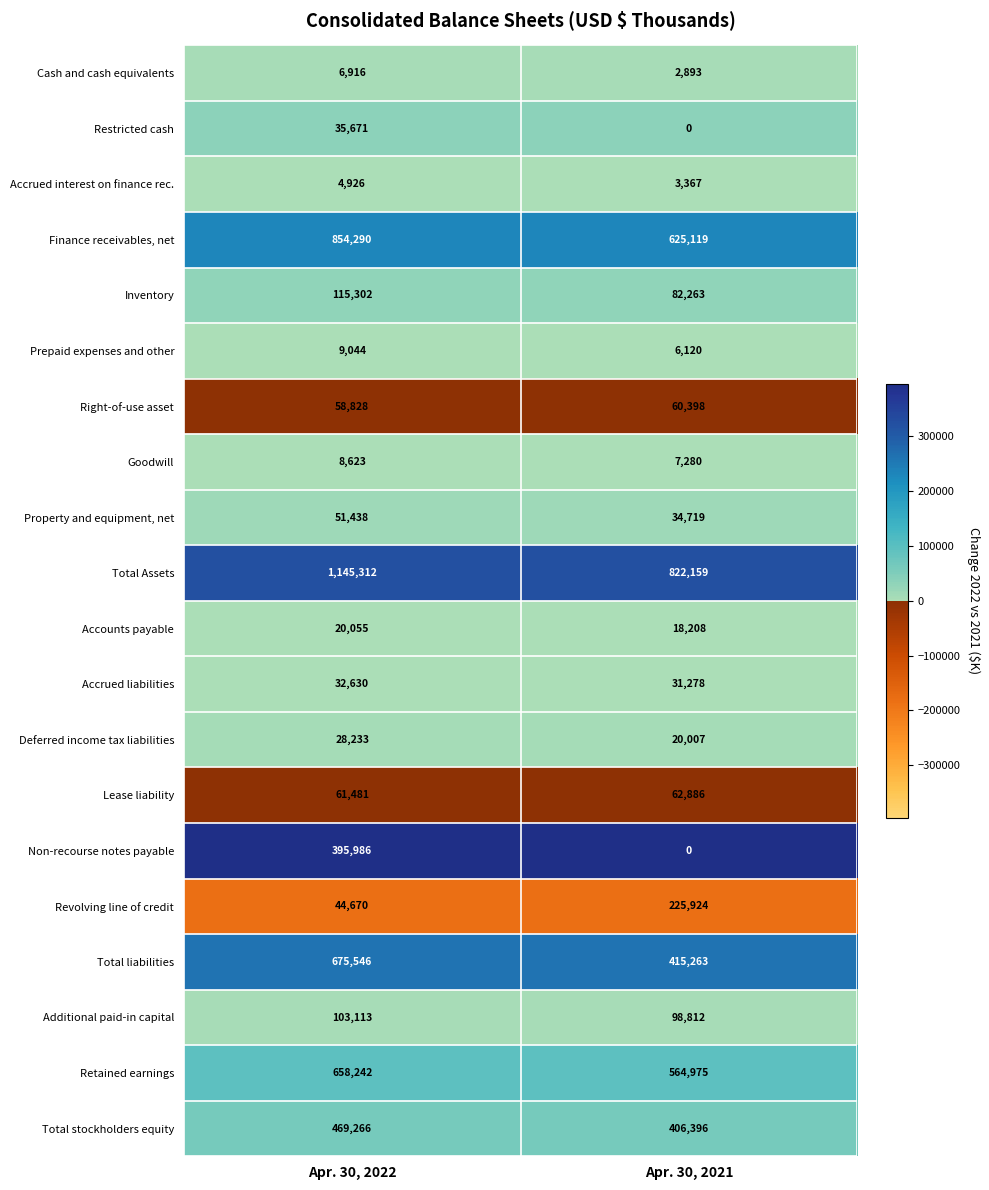

The Restricted cash series shows 35671 at Apr. 30, 2022. True or false?

True